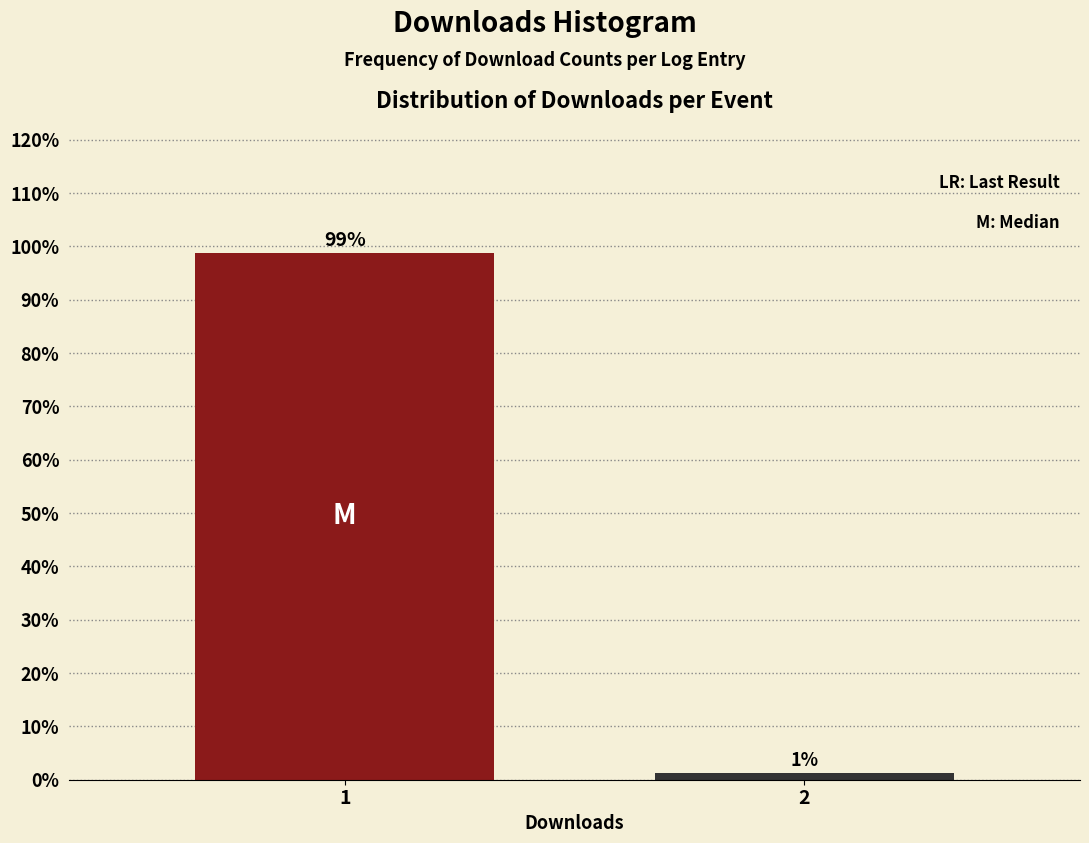

What is the sum of all values?

100.0